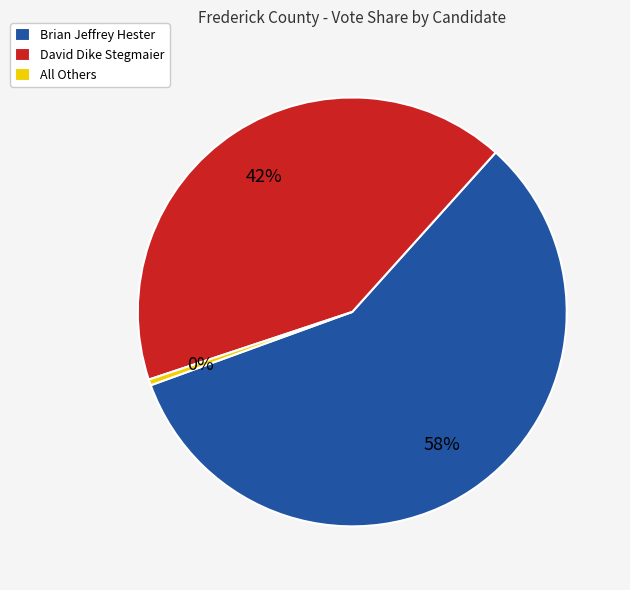

Is it true that All Others is 6% of the pie?

False